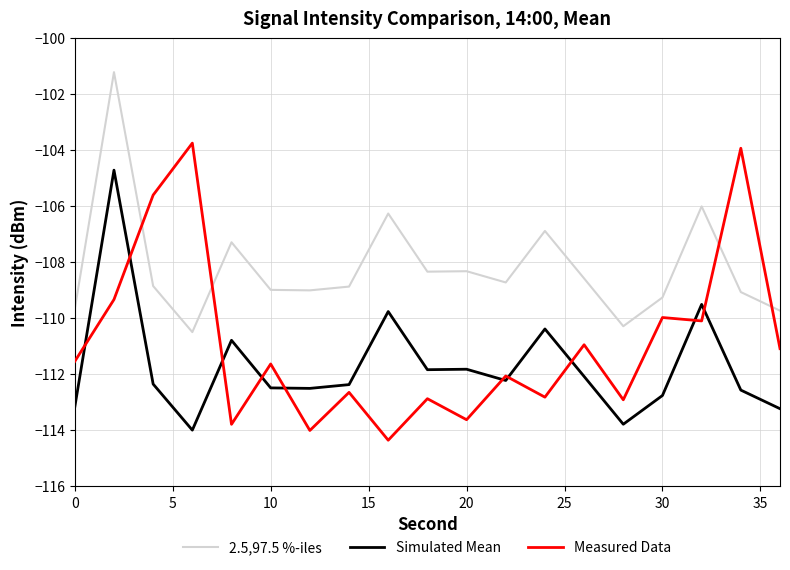

Which series has the largest total across all categories?

2.5,97.5 %-iles